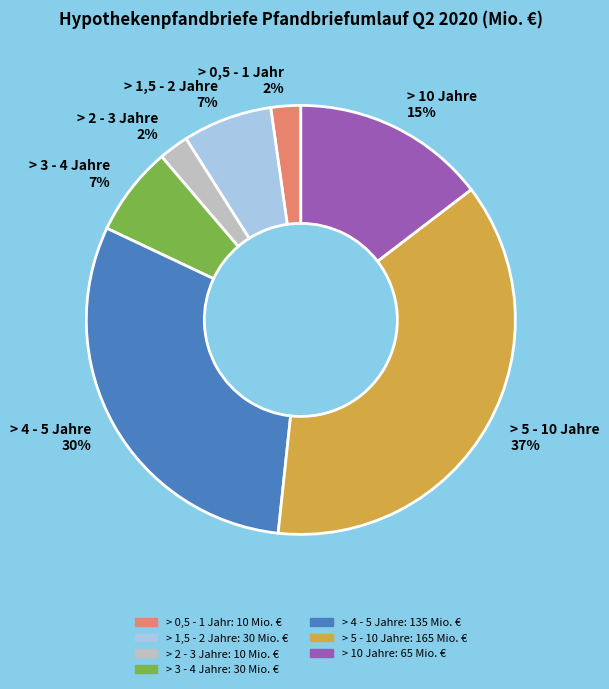

To the nearest percent, what is the difference between the > 4 - 5 Jahre 30% and > 5 - 10 Jahre 37% slice percentages?

7%